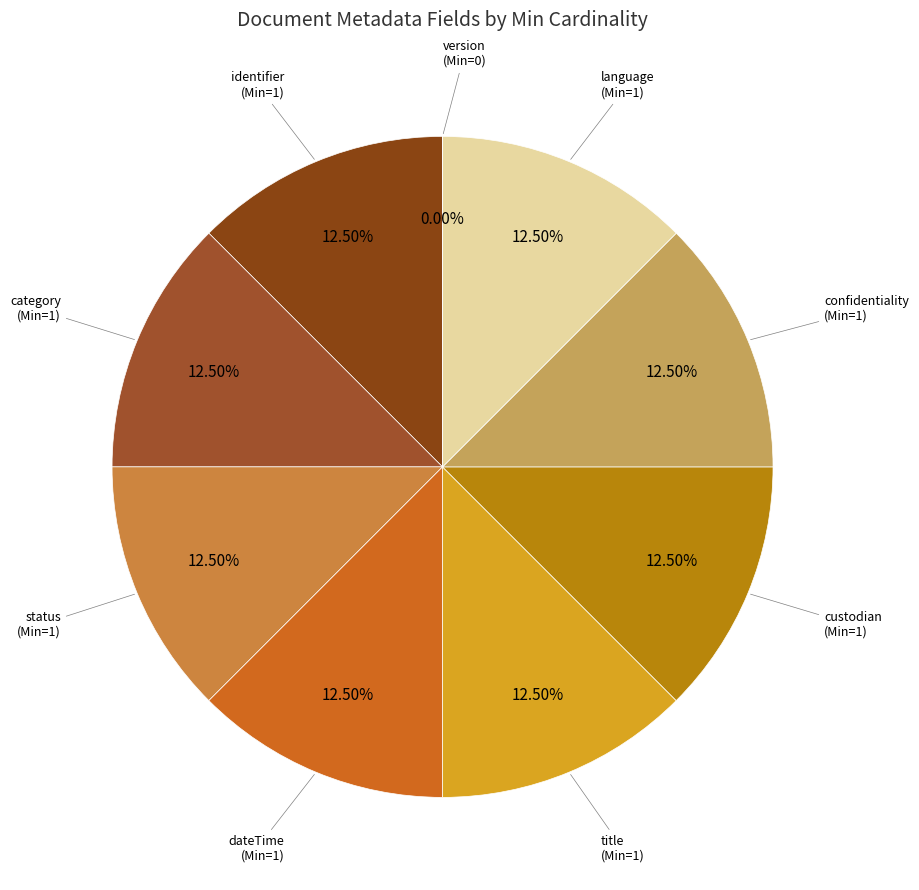

Which slice is the smallest?

version
(Min=0)